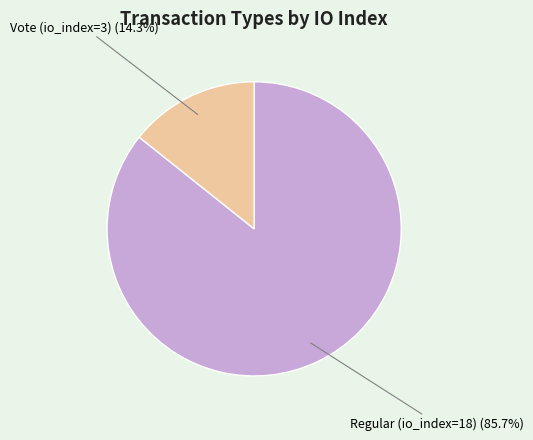

The Vote (io_index=3) slice represents 8% of the pie. True or false?

False